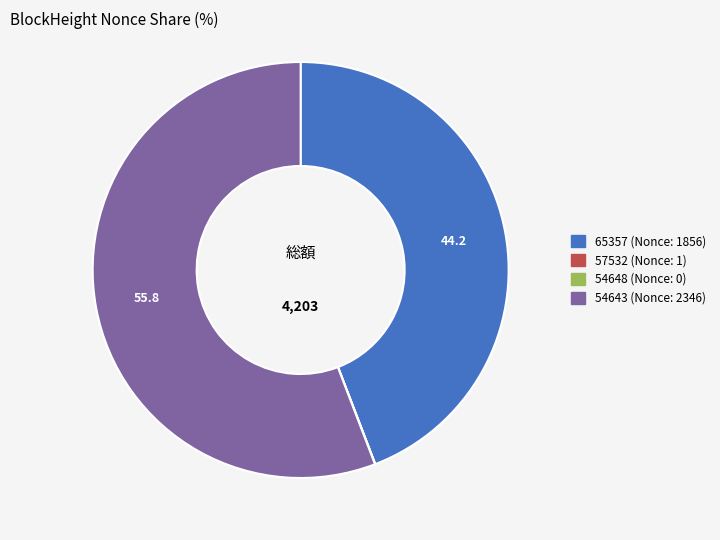

Do 65357 (Nonce: 1856) and 54643 (Nonce: 2346) together represent more than half of the pie?

Yes